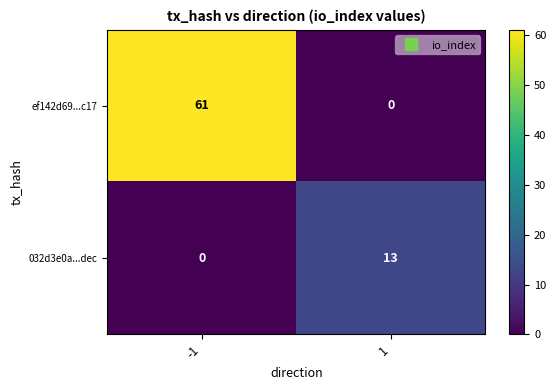

True or false: 032d3e0a...dec has a value of 0 at -1.

True